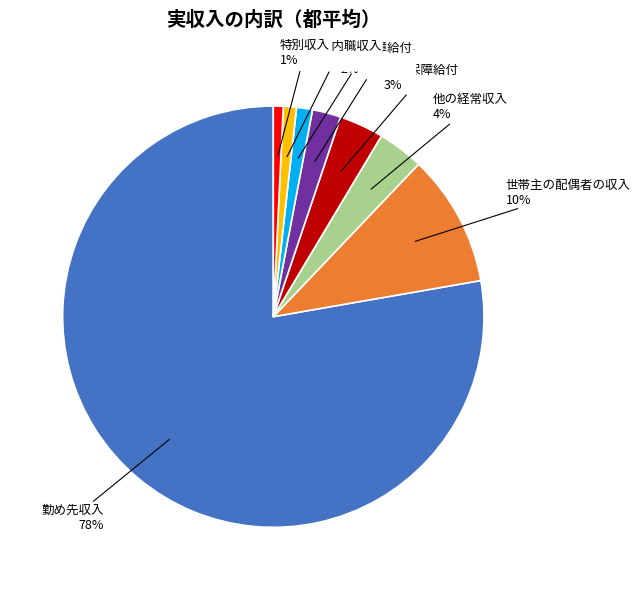

Which category has the biggest portion of the pie?

勤め先収入